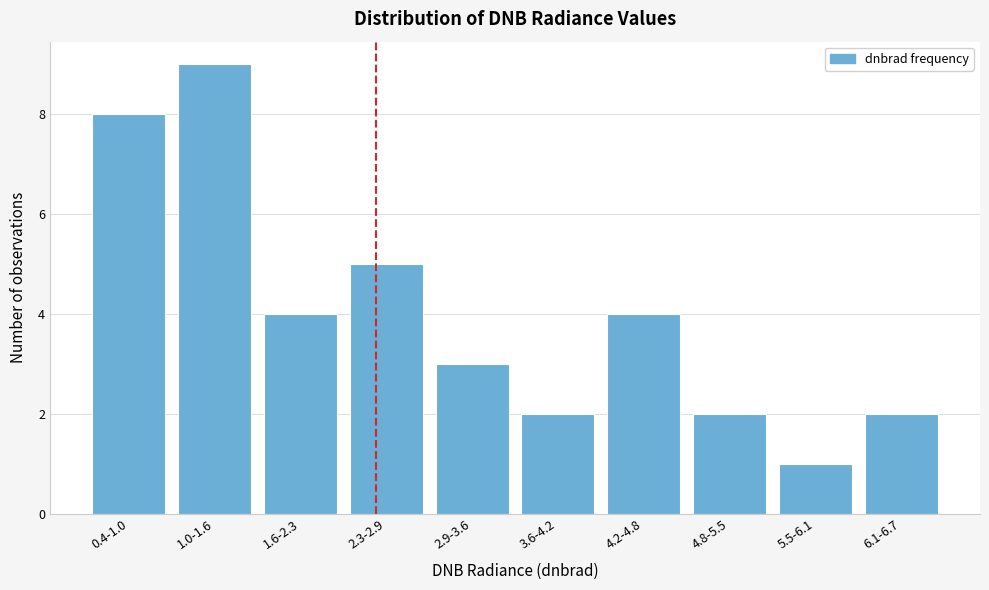

Reading right to left, list all the values displayed in this chart.

2	1	2	4	2	3	5	4	9	8